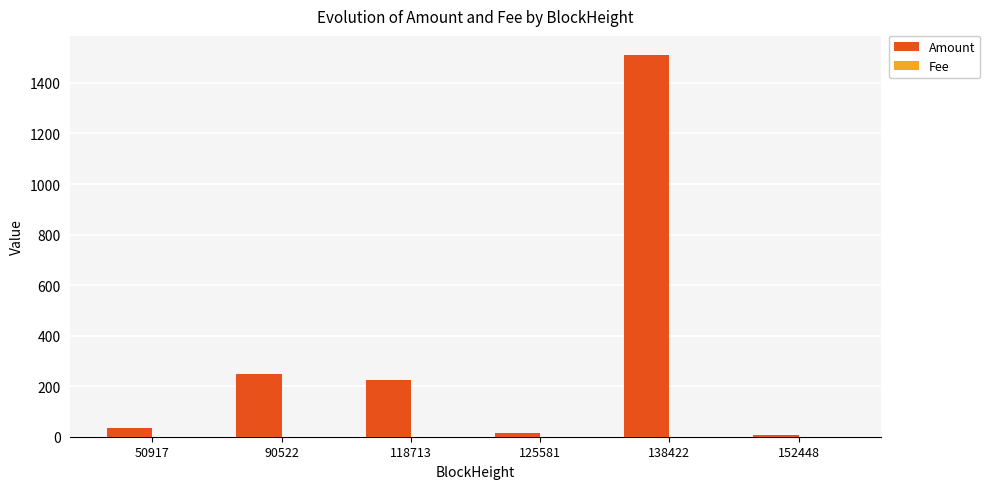

How many series are shown in this chart?

2